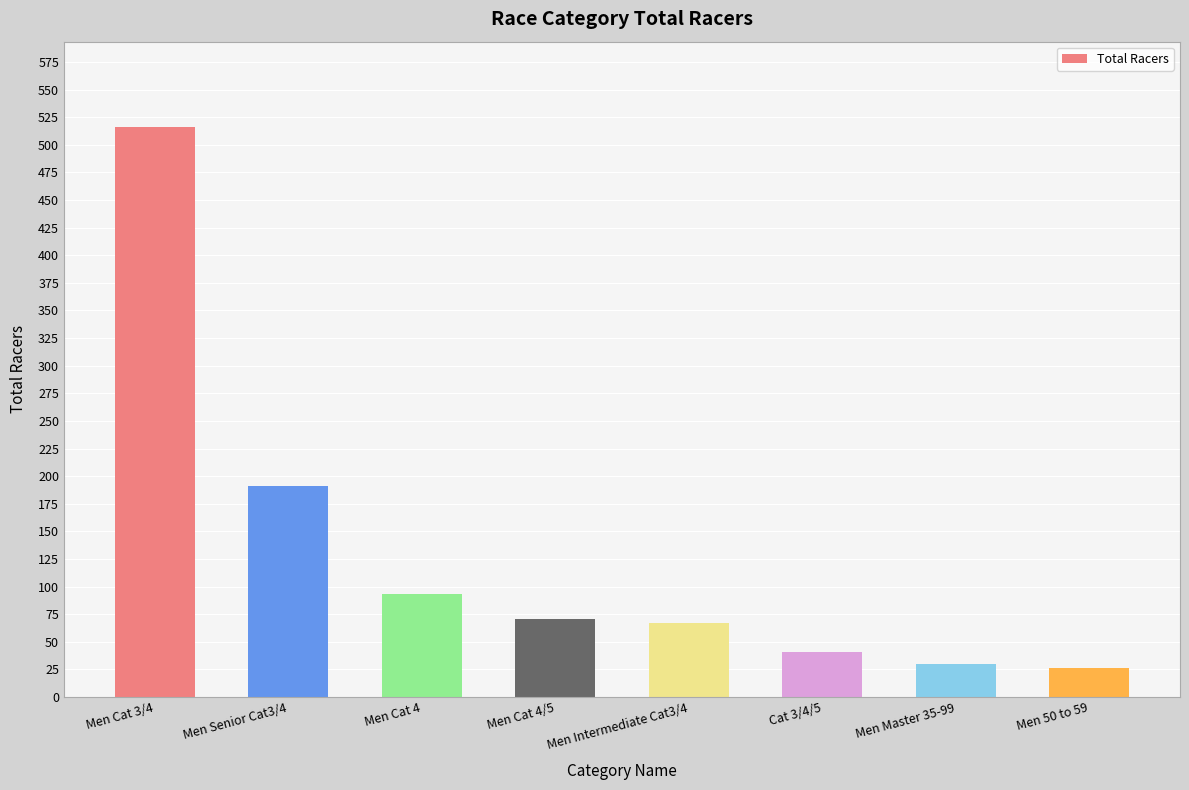

What is the change in value from Men Cat 4 to Men 50 to 59?

-67